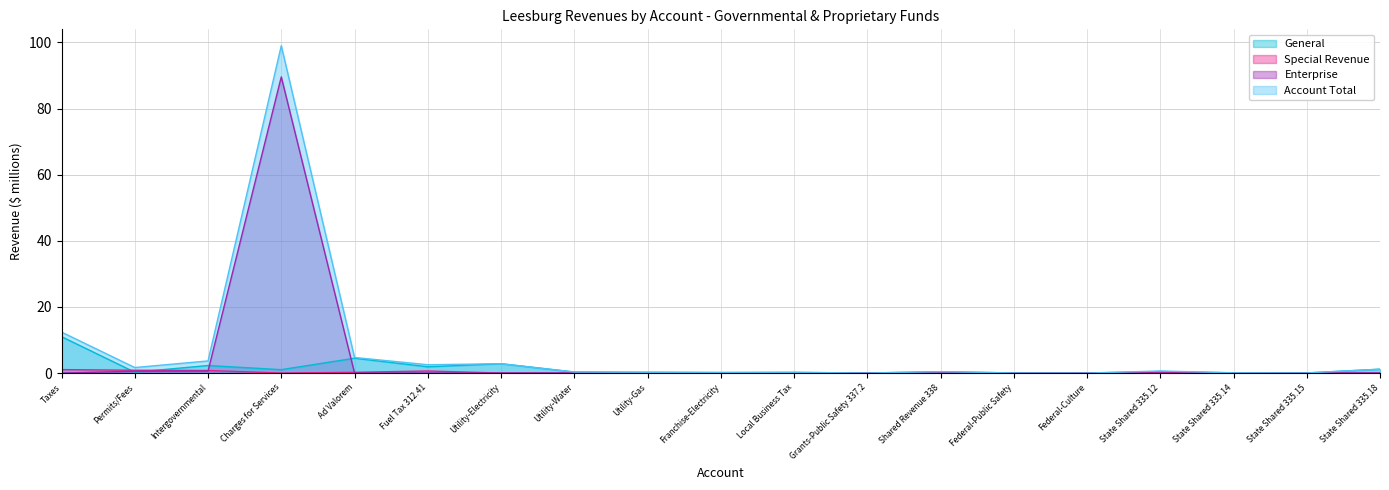

What is the label of the 15th point from the left?

Federal-Culture